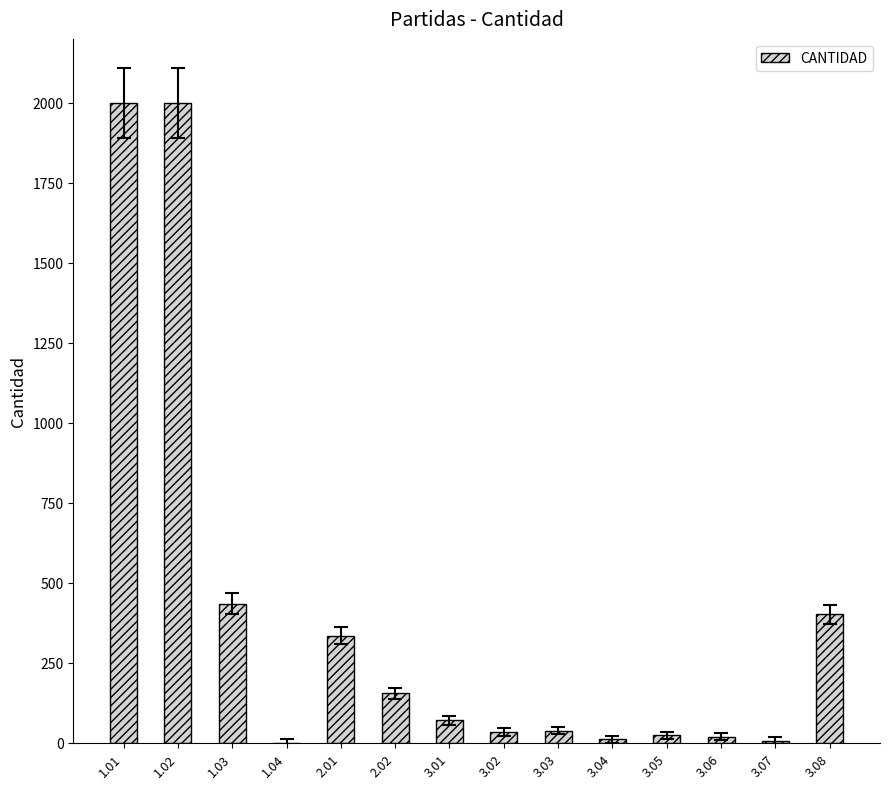

Between 1.04 and 1.03, which is larger?

1.03